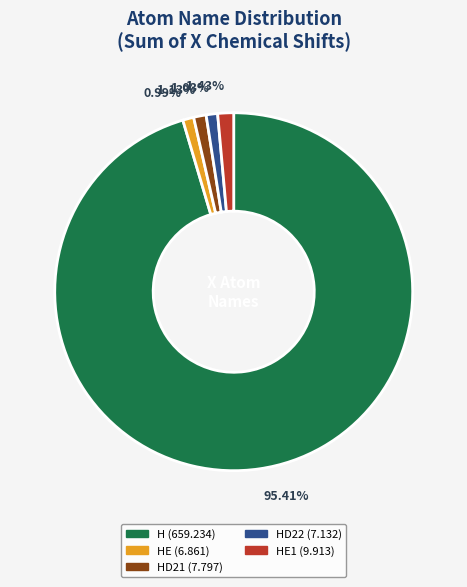

Does any single category account for the majority?

Yes